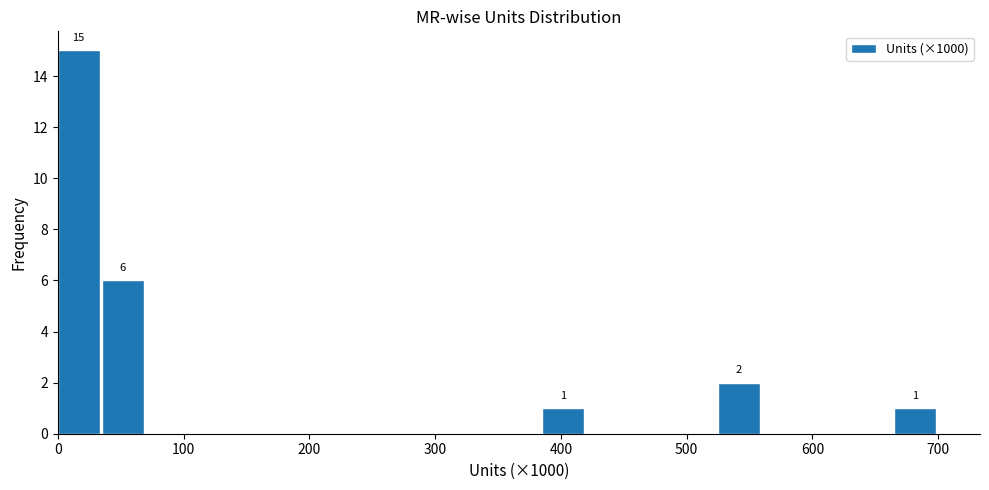

Around what value on the x-axis is the tallest bar? Give the approximate position of its centre, as read against the axis.

20